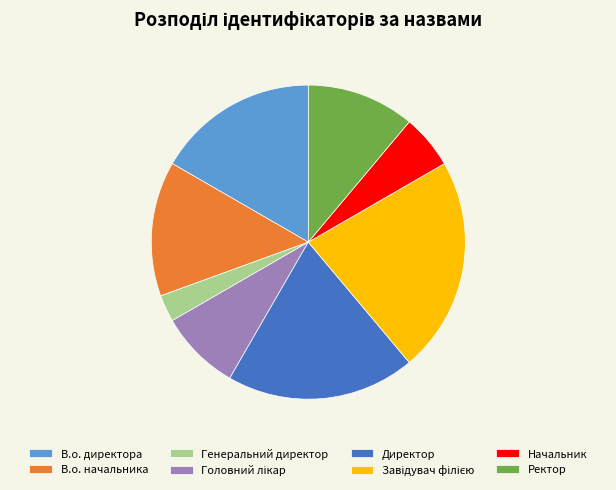

What is the ratio of the value at В.о. директора to the value at Ректор?

1.5